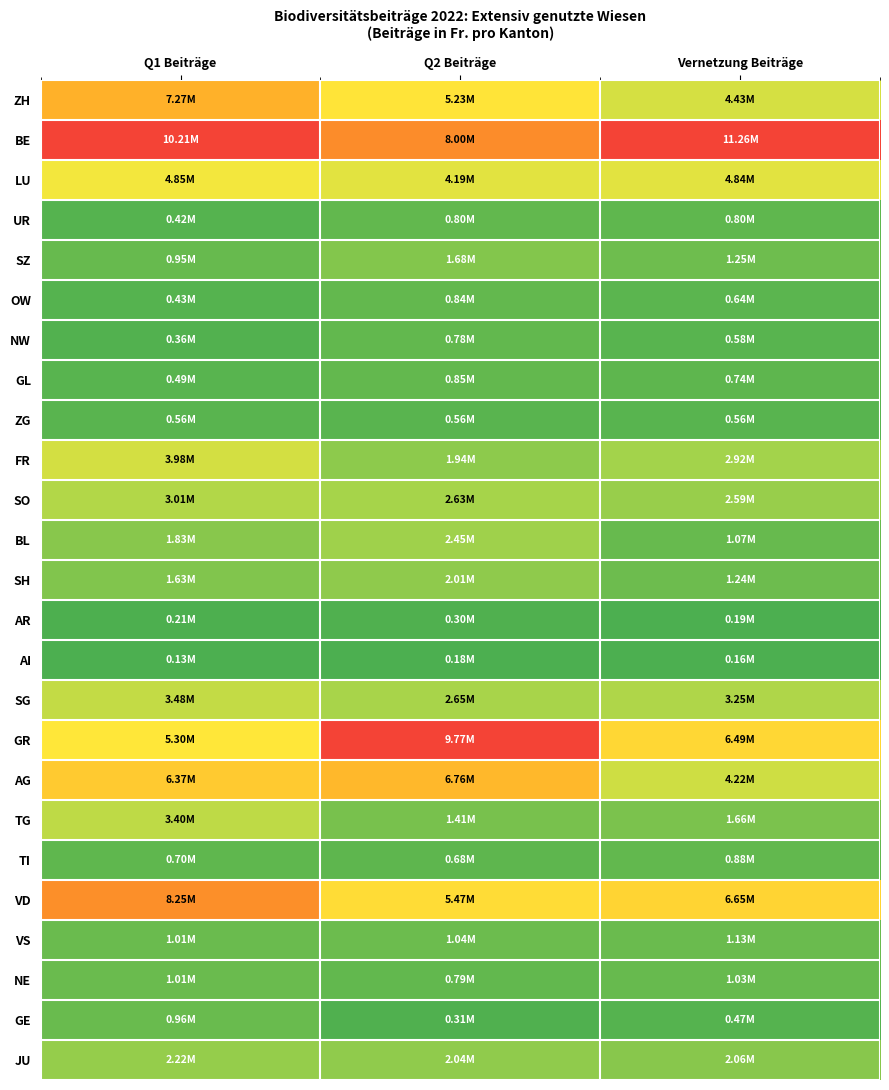

Reading left to right, extract all data points from this chart.

ZH: Q1 Beiträge=0.7	Q2 Beiträge=0.5	Vernetzung Beiträge=0.4
BE: Q1 Beiträge=1.0	Q2 Beiträge=0.8	Vernetzung Beiträge=1.0
LU: Q1 Beiträge=0.5	Q2 Beiträge=0.4	Vernetzung Beiträge=0.4
UR: Q1 Beiträge=0.0	Q2 Beiträge=0.1	Vernetzung Beiträge=0.1
SZ: Q1 Beiträge=0.1	Q2 Beiträge=0.2	Vernetzung Beiträge=0.1
OW: Q1 Beiträge=0.0	Q2 Beiträge=0.1	Vernetzung Beiträge=0.0
NW: Q1 Beiträge=0.0	Q2 Beiträge=0.1	Vernetzung Beiträge=0.0
GL: Q1 Beiträge=0.0	Q2 Beiträge=0.1	Vernetzung Beiträge=0.1
ZG: Q1 Beiträge=0.0	Q2 Beiträge=0.0	Vernetzung Beiträge=0.0
FR: Q1 Beiträge=0.4	Q2 Beiträge=0.2	Vernetzung Beiträge=0.2
SO: Q1 Beiträge=0.3	Q2 Beiträge=0.3	Vernetzung Beiträge=0.2
BL: Q1 Beiträge=0.2	Q2 Beiträge=0.2	Vernetzung Beiträge=0.1
SH: Q1 Beiträge=0.1	Q2 Beiträge=0.2	Vernetzung Beiträge=0.1
AR: Q1 Beiträge=0.0	Q2 Beiträge=0.0	Vernetzung Beiträge=0.0
AI: Q1 Beiträge=0.0	Q2 Beiträge=0.0	Vernetzung Beiträge=0.0
SG: Q1 Beiträge=0.3	Q2 Beiträge=0.3	Vernetzung Beiträge=0.3
GR: Q1 Beiträge=0.5	Q2 Beiträge=1.0	Vernetzung Beiträge=0.6
AG: Q1 Beiträge=0.6	Q2 Beiträge=0.7	Vernetzung Beiträge=0.4
TG: Q1 Beiträge=0.3	Q2 Beiträge=0.1	Vernetzung Beiträge=0.1
TI: Q1 Beiträge=0.1	Q2 Beiträge=0.1	Vernetzung Beiträge=0.1
VD: Q1 Beiträge=0.8	Q2 Beiträge=0.6	Vernetzung Beiträge=0.6
VS: Q1 Beiträge=0.1	Q2 Beiträge=0.1	Vernetzung Beiträge=0.1
NE: Q1 Beiträge=0.1	Q2 Beiträge=0.1	Vernetzung Beiträge=0.1
GE: Q1 Beiträge=0.1	Q2 Beiträge=0.0	Vernetzung Beiträge=0.0
JU: Q1 Beiträge=0.2	Q2 Beiträge=0.2	Vernetzung Beiträge=0.2